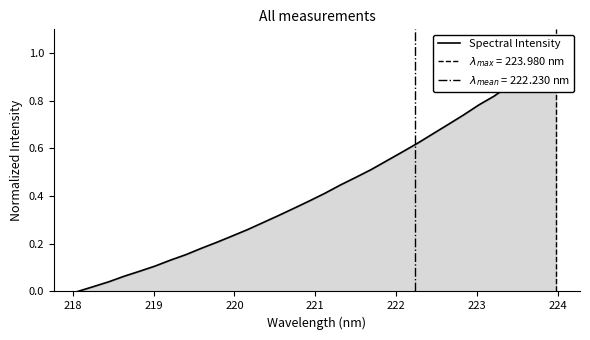

What is the value of the 25th point from the left?

0.7